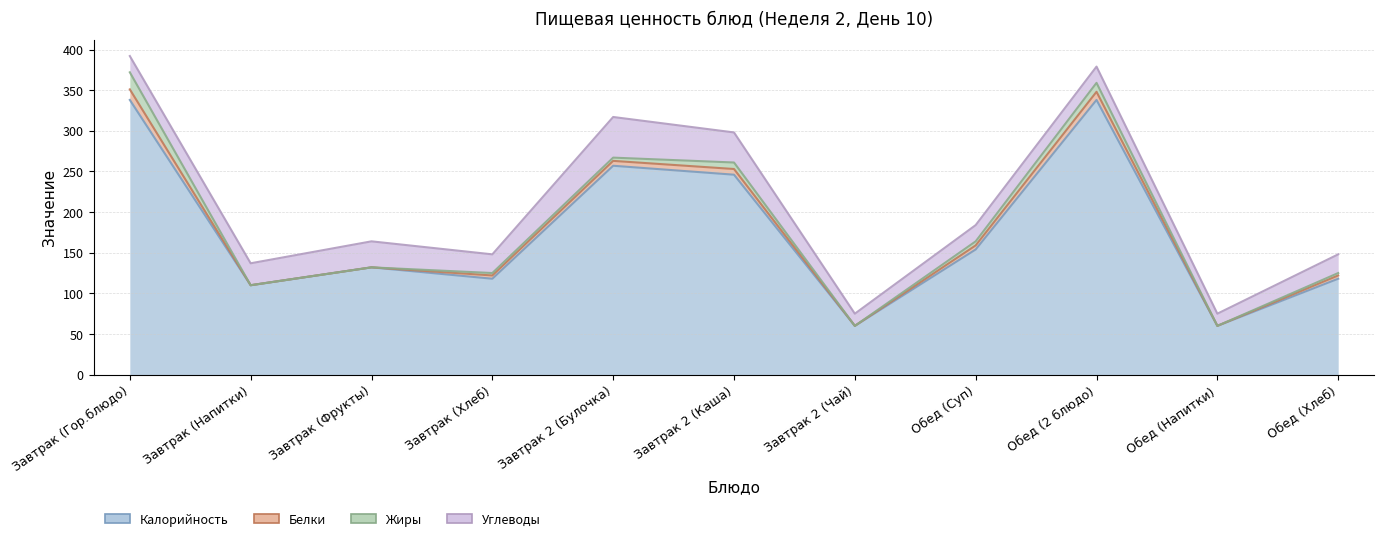

Reading right to left, extract all data points from this chart.

Калорийность: 118	60	338	154	60	246	257	118	132	110	338
Белки: 4	0	10	5	0	7	6	4	0	0	13
Жиры: 3	0	11	5	0	8	4	3	0	0	21
Углеводы: 23	15	20	20	15	37	50	23	32	27	20